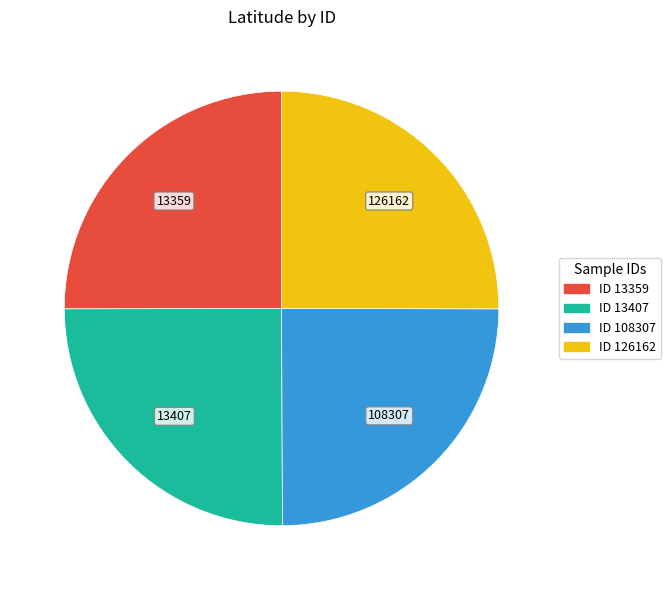

What is the ratio of the value at 108307 to the value at 126162?

1.0